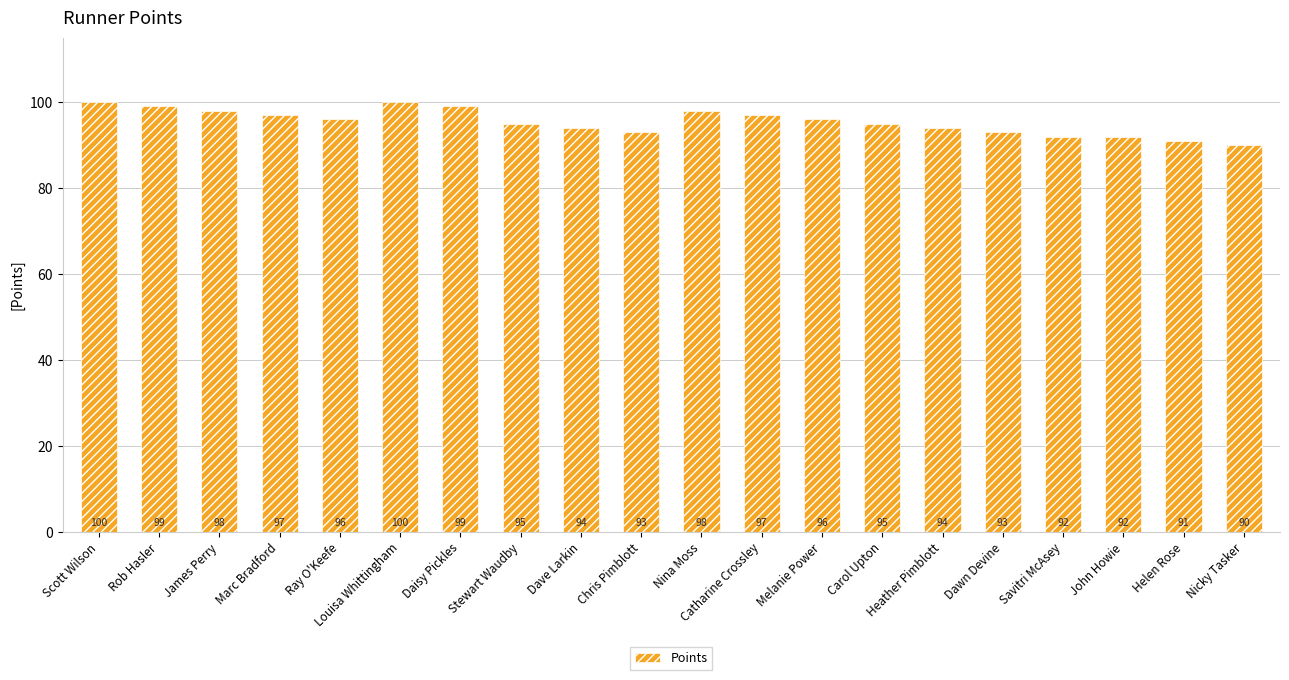

The value at Chris Pimblott is 93. True or false?

True